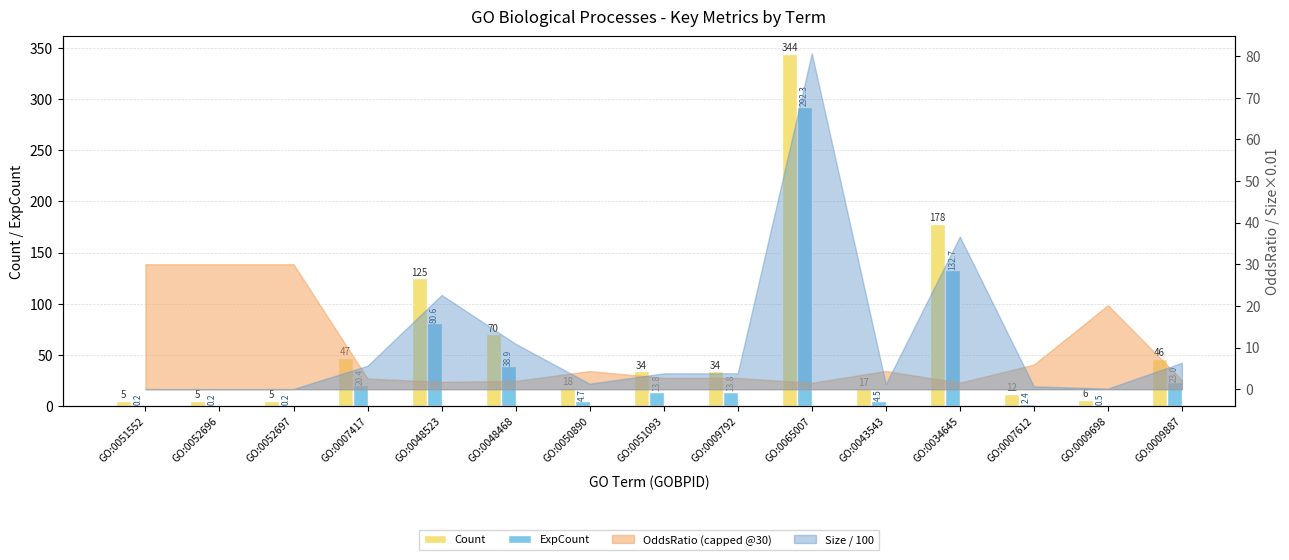

What is the difference between the second highest and second lowest values in the Count series?

173.0